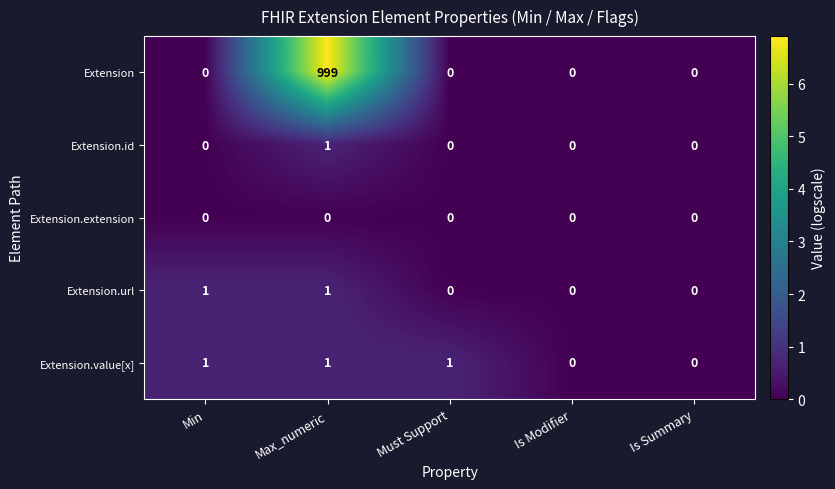

Count the Extension.url values in the range 0 to 1.

5